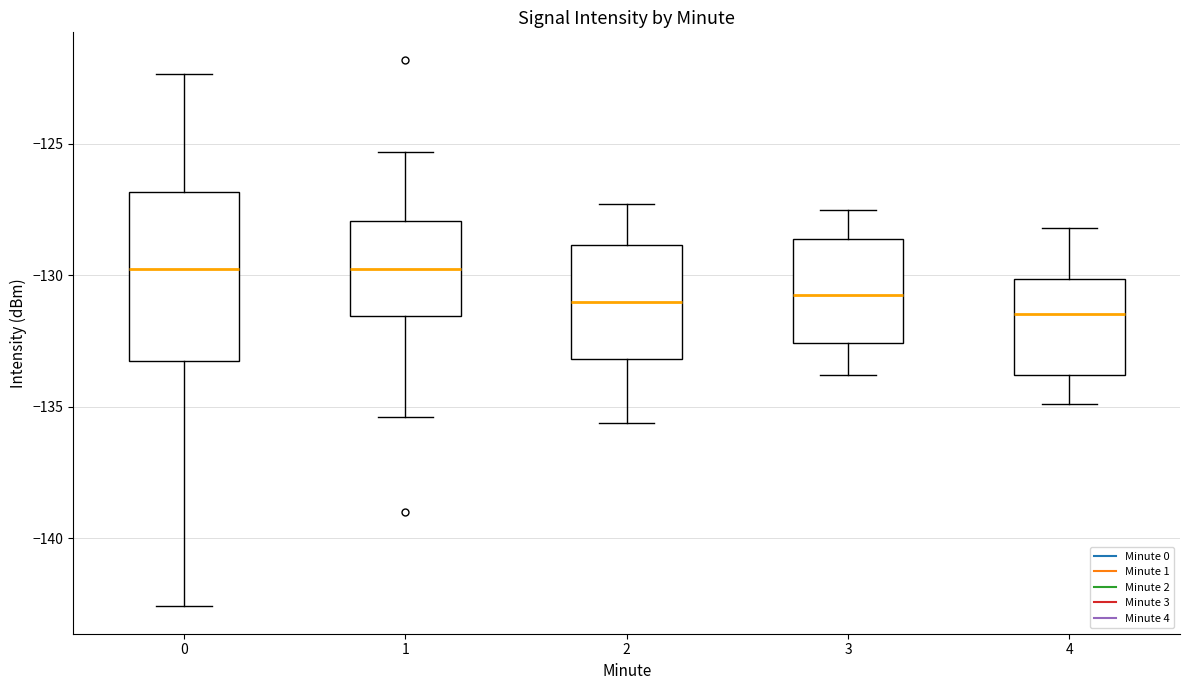

Where does the lower whisker of the box at x = 4 end on the y-axis? The values are not printed on the chart, so give them approximately, as read against the axis.

-135.0